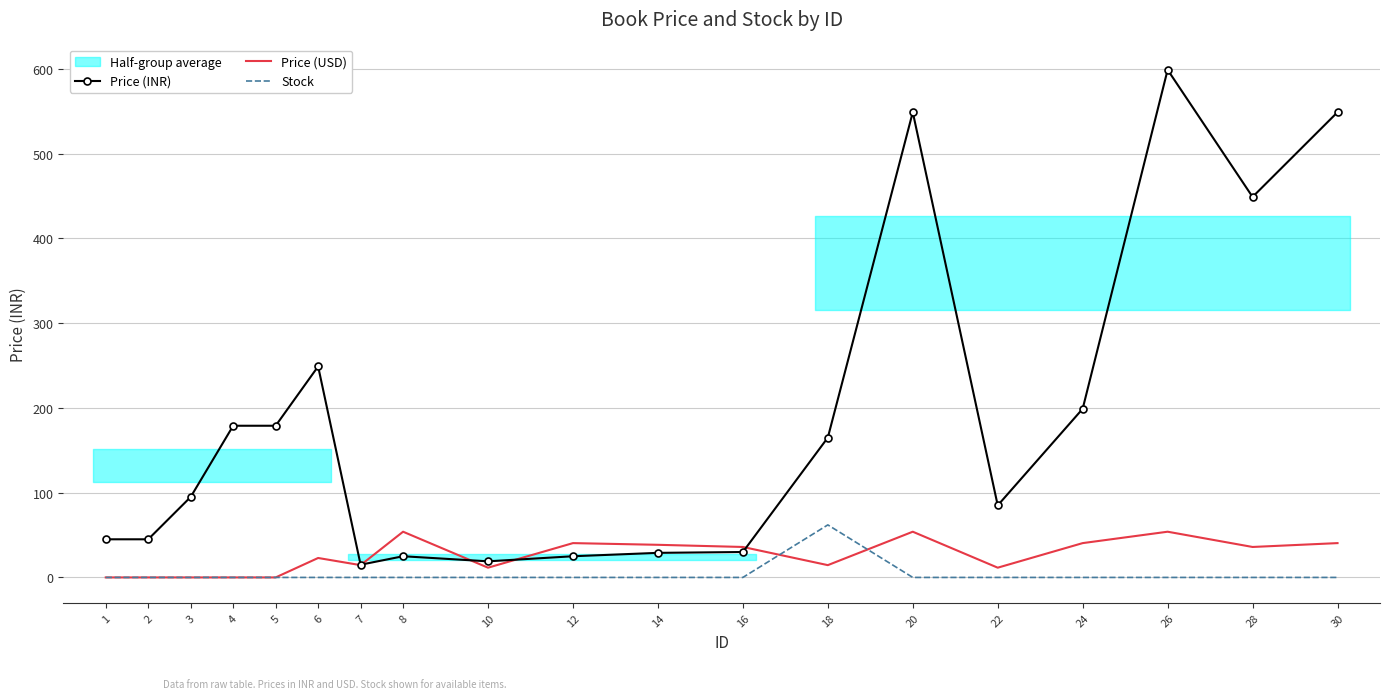

How many values in Price (USD) are above zero?

14